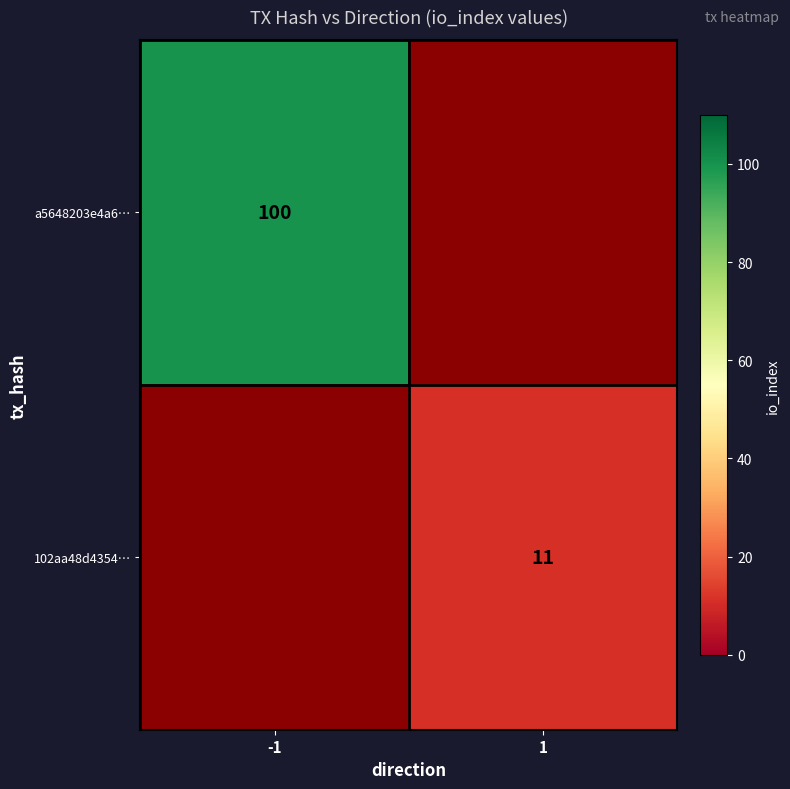

Is the value of 102aa48d4354… at 1 greater than the value of a5648203e4a6… at -1?

No